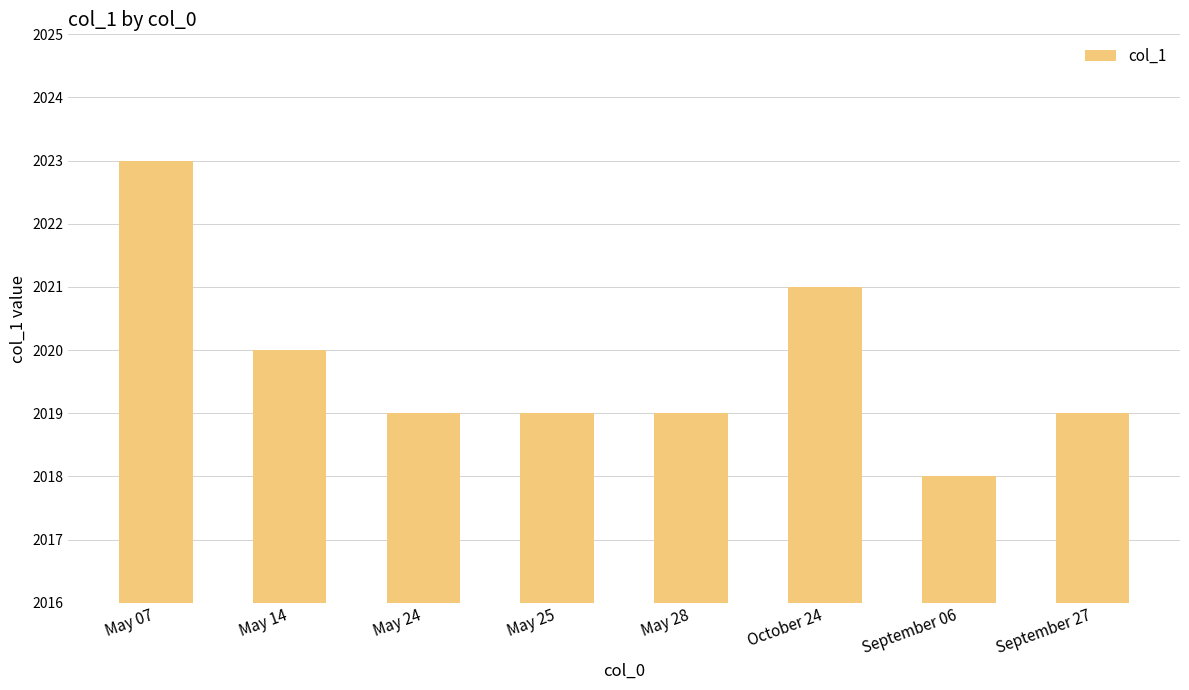

Approximately how many times larger is the value at May 07 compared to May 25?

1.0